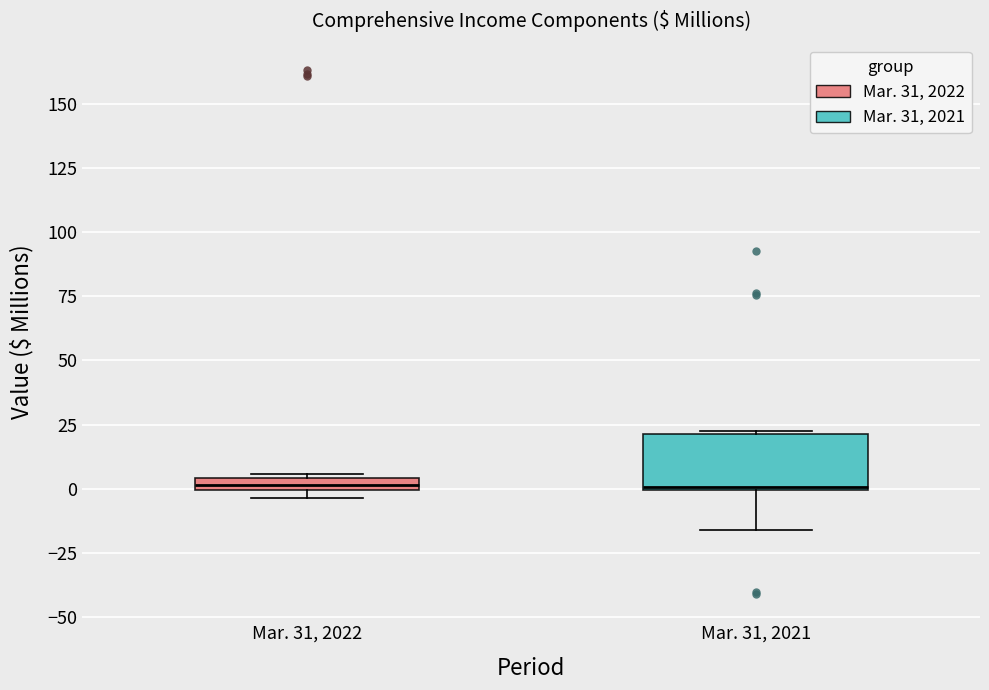

Which box is the tallest, from its lower edge to its upper edge?

Mar. 31, 2021